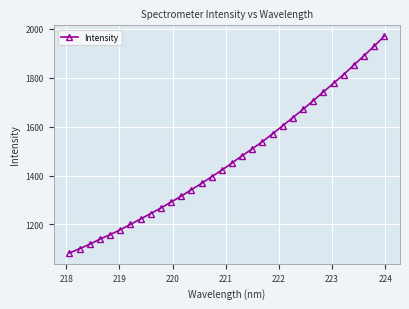

What is the sum of all values?

46993.3